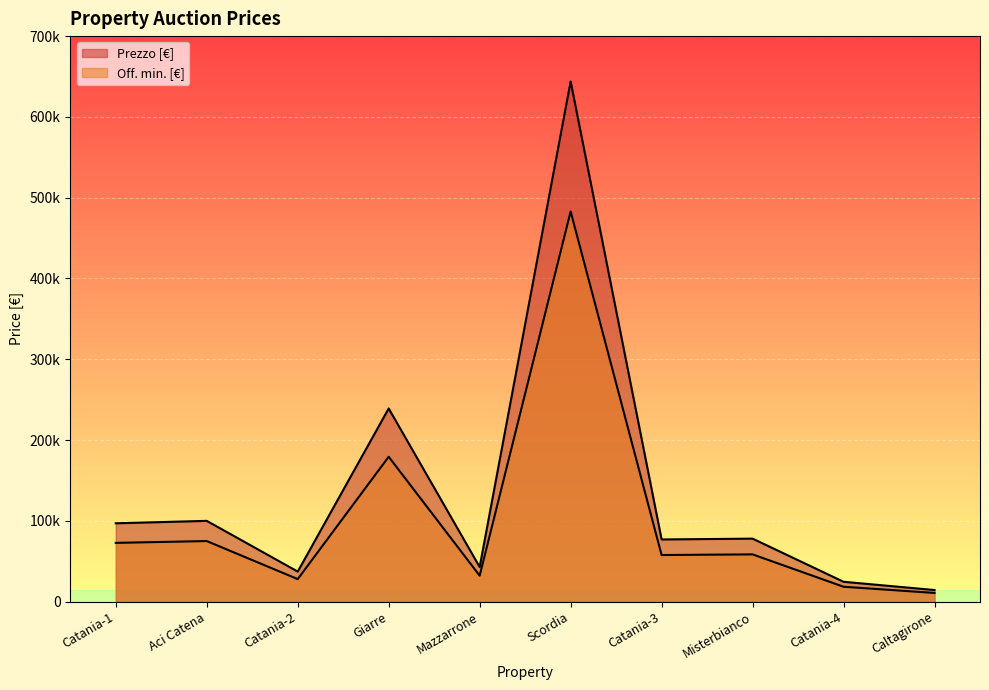

Where does the Off. min. [€] series first go above 58500?

Catania-1